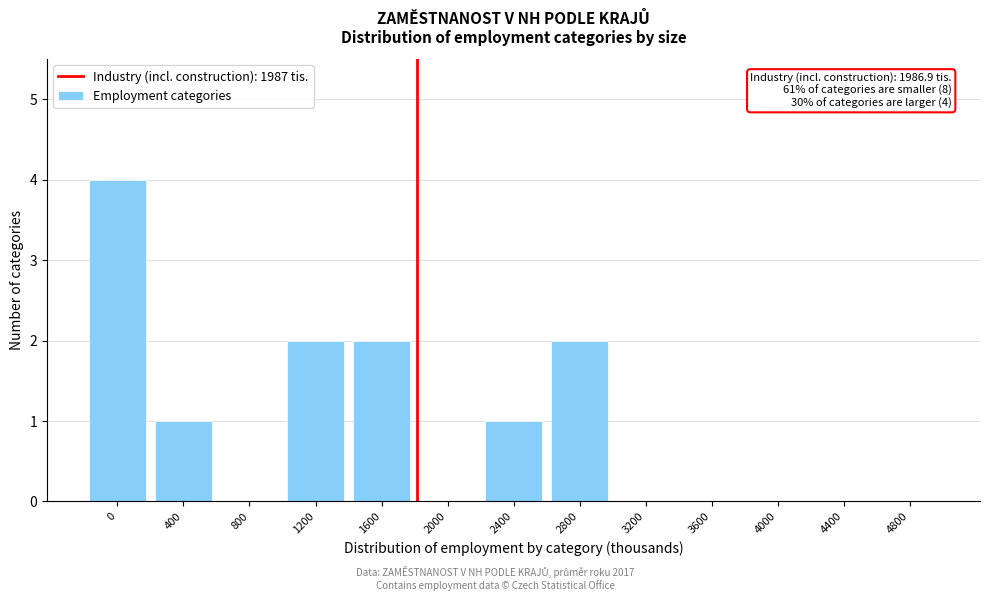

Reading right to left, list all the values displayed in this chart.

4800=0	4400=0	4000=0	3600=0	3200=0	2800=2	2400=1	2000=0	1600=2	1200=2	800=0	400=1	0=4